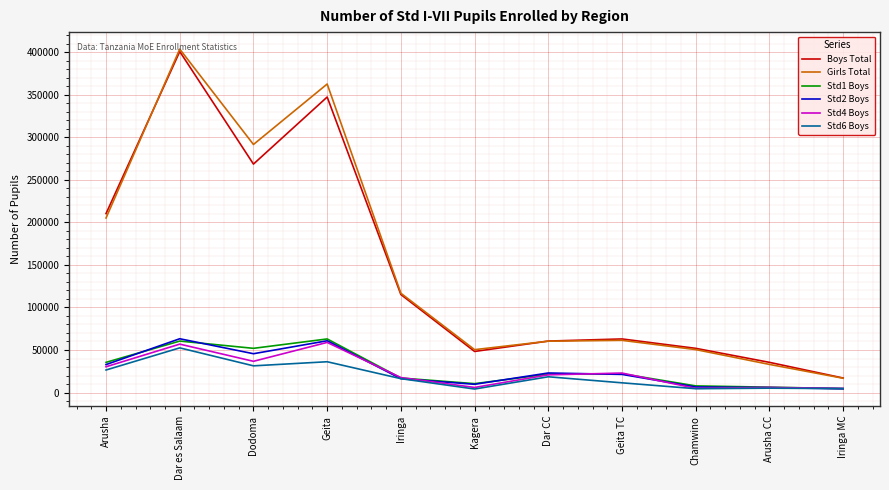

Which category has the highest value in the Boys Total series?

Dar es Salaam